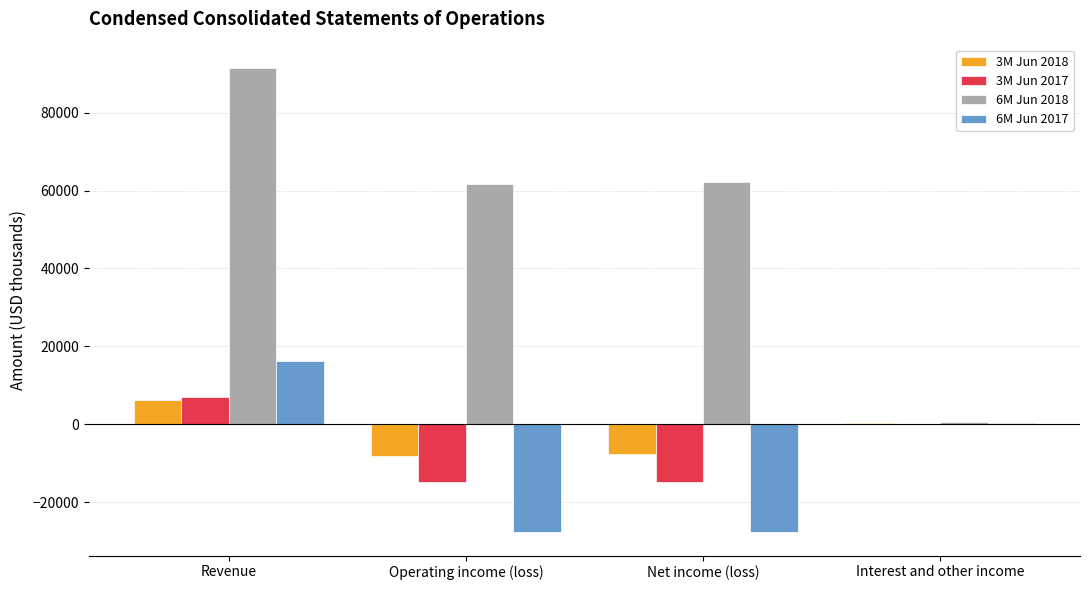

Which category has the highest value in the 6M Jun 2017 series?

Revenue